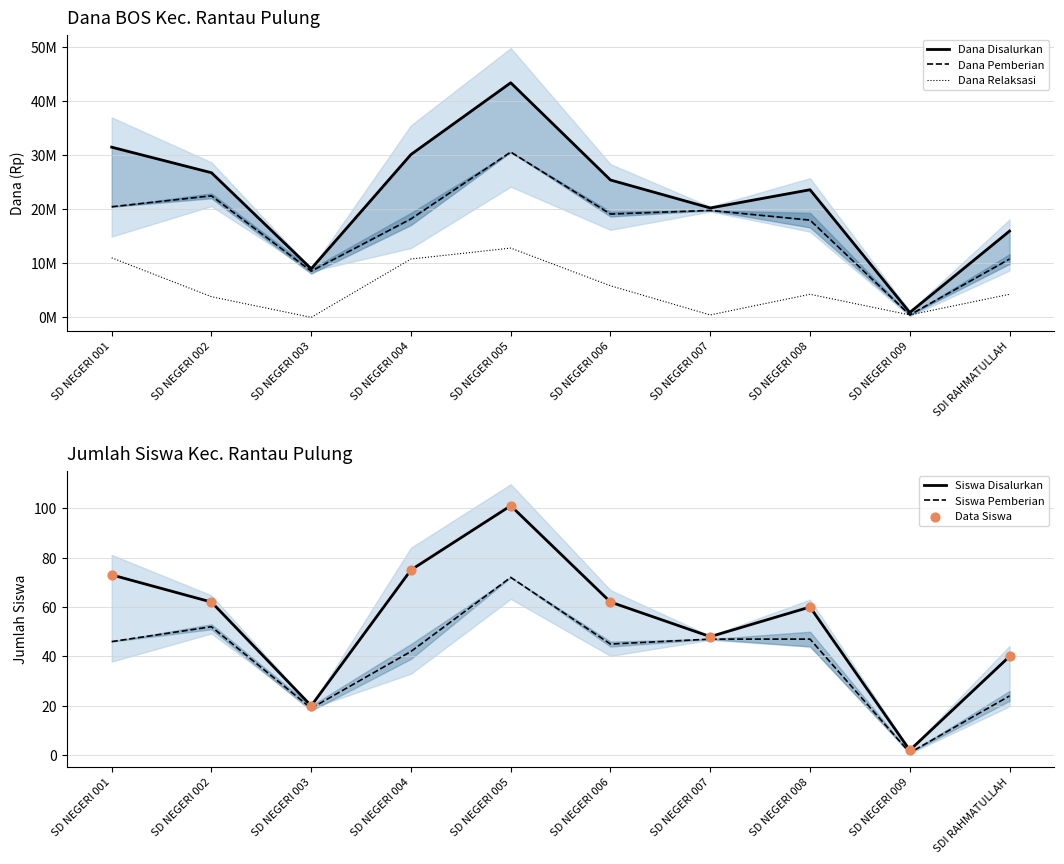

What are all the series names shown in the legend?

Dana Disalurkan, Dana Pemberian, Dana Relaksasi, Siswa Disalurkan, Siswa Pemberian, Data Siswa